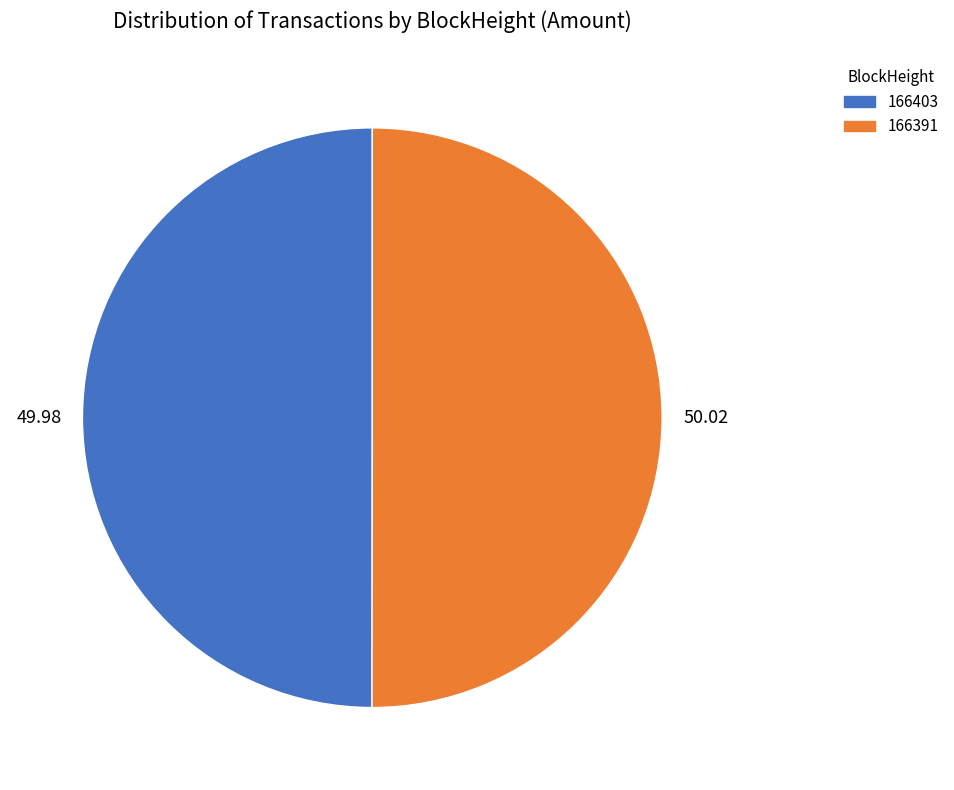

Approximately how many times larger is the value at 166391 compared to 166403?

1.0